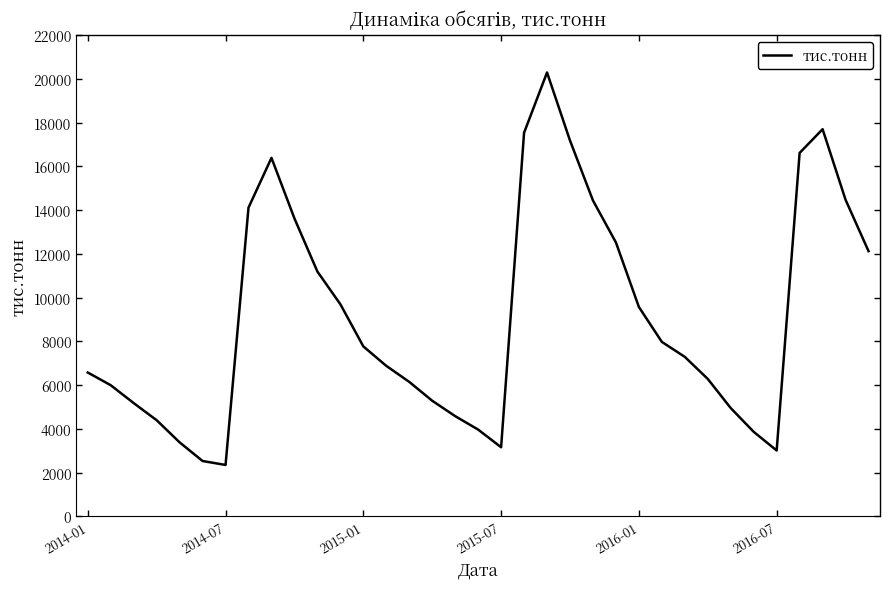

What is the greatest value displayed?

20296.6